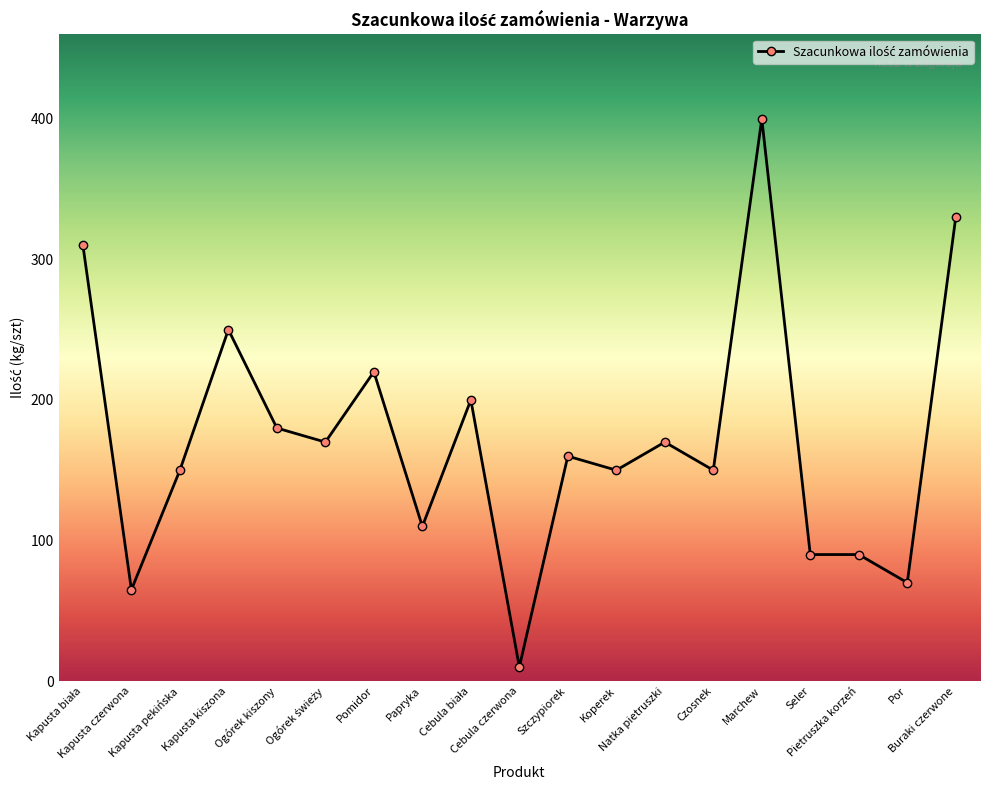

At which category does the data reach its first local peak?

Kapusta kiszona